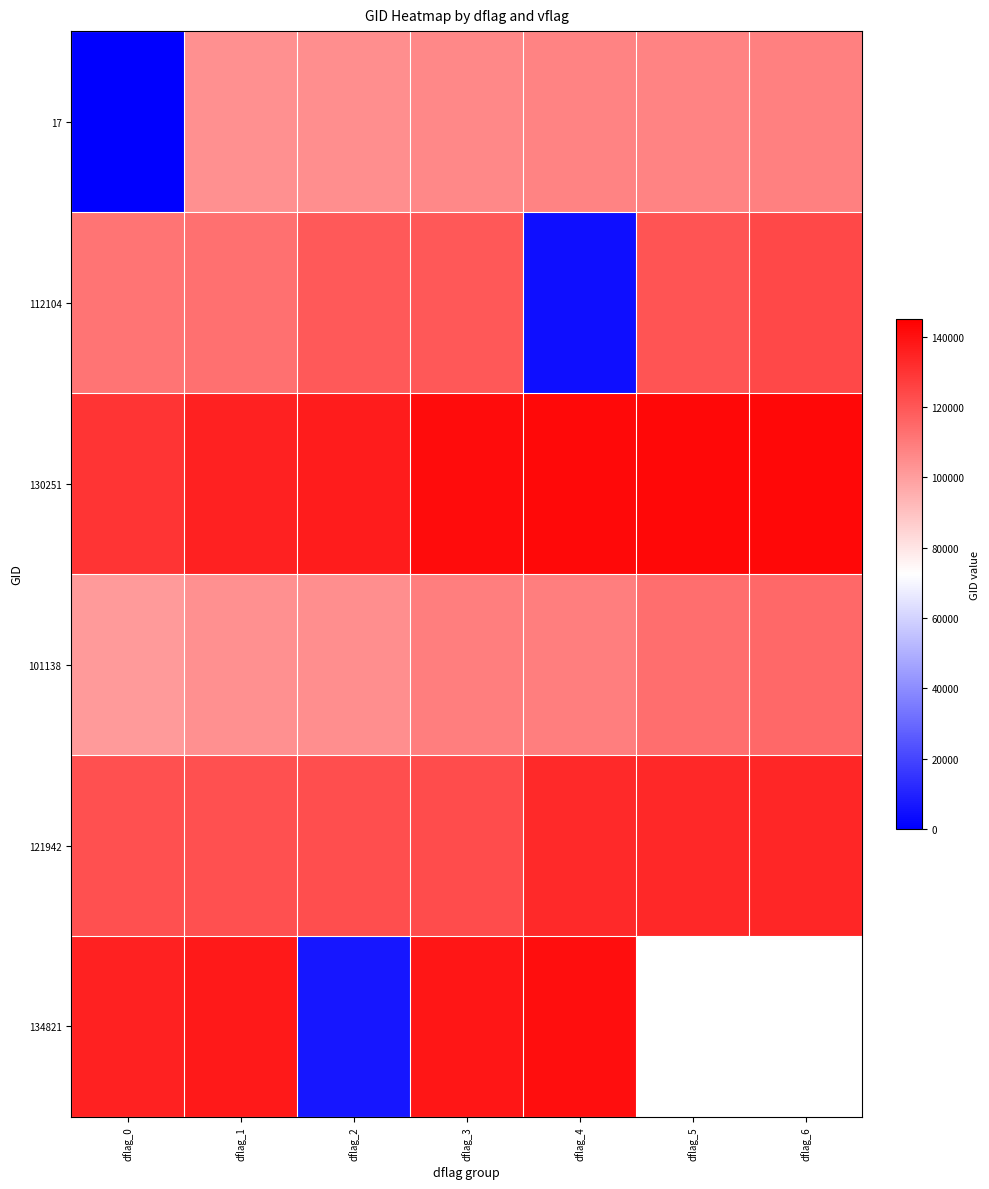

Rank the series by their maximum value, from lowest to highest.

17, 101138, 112104, 121942, 134821, 130251